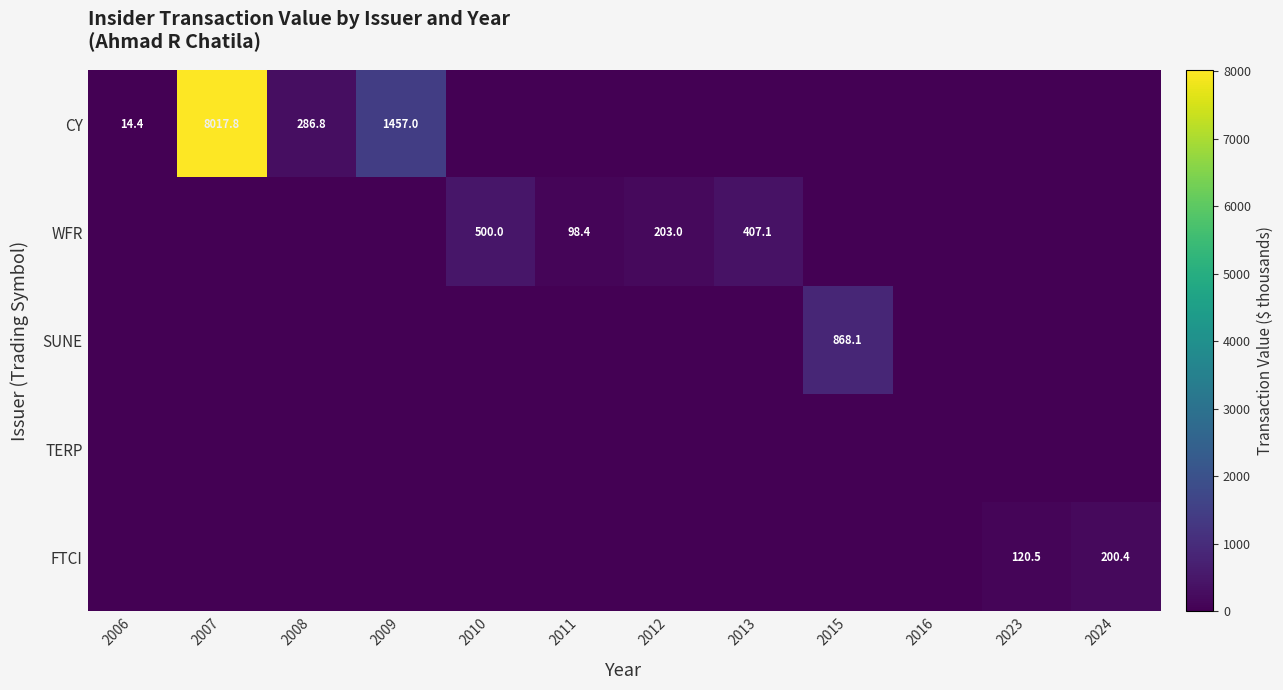

What is the greatest value displayed?

8017.8